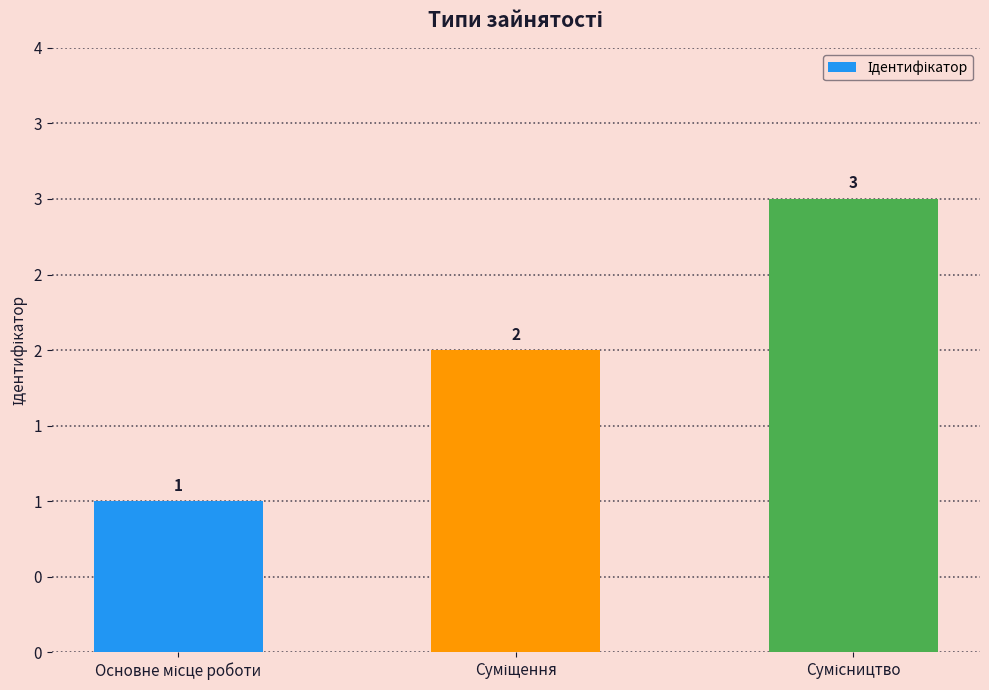

Does the chart contain any negative values?

No